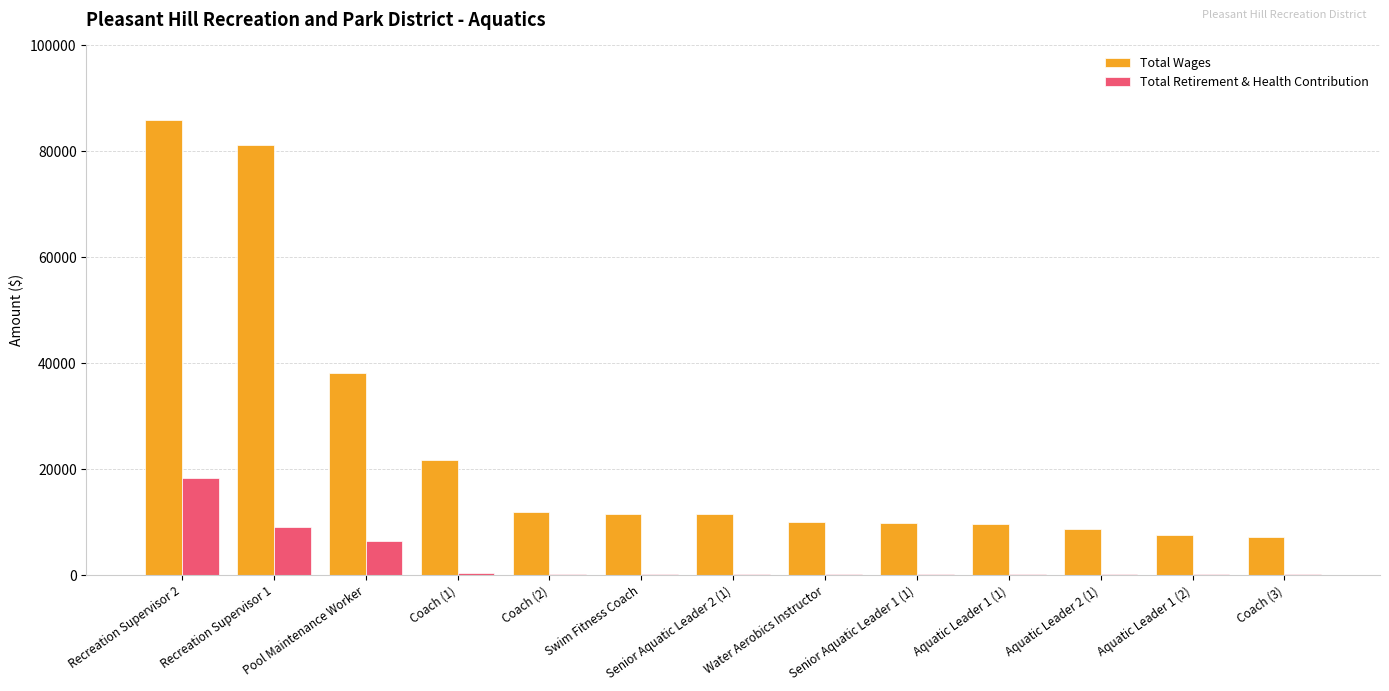

Is the value of Total Retirement & Health Contribution at Pool Maintenance Worker greater than the value of Total Wages at Water Aerobics Instructor?

No